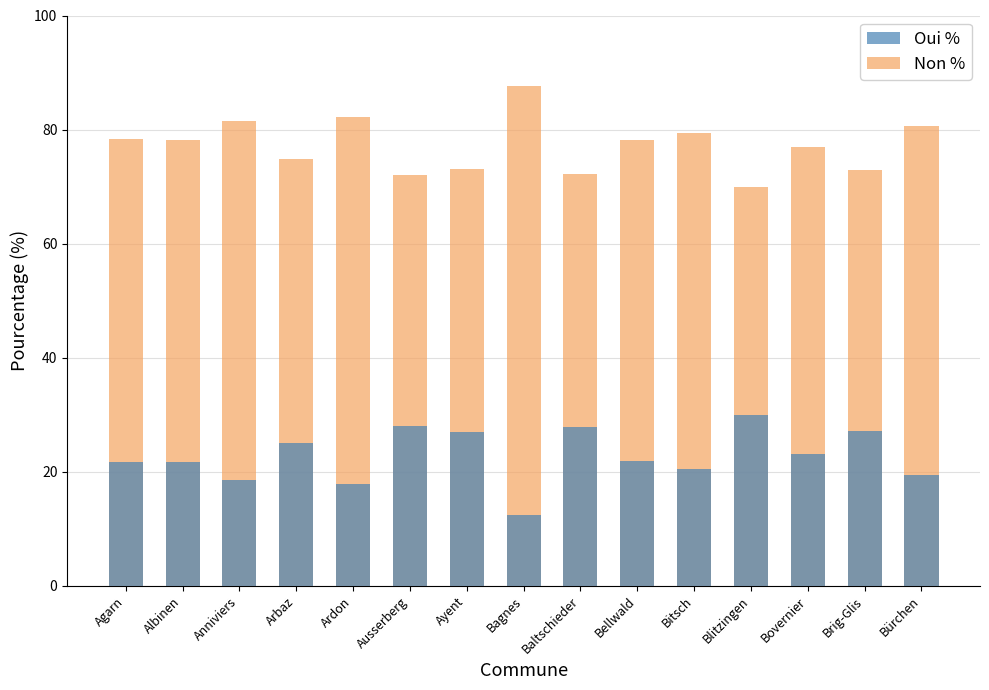

What is the sum of all Oui % values?

342.2